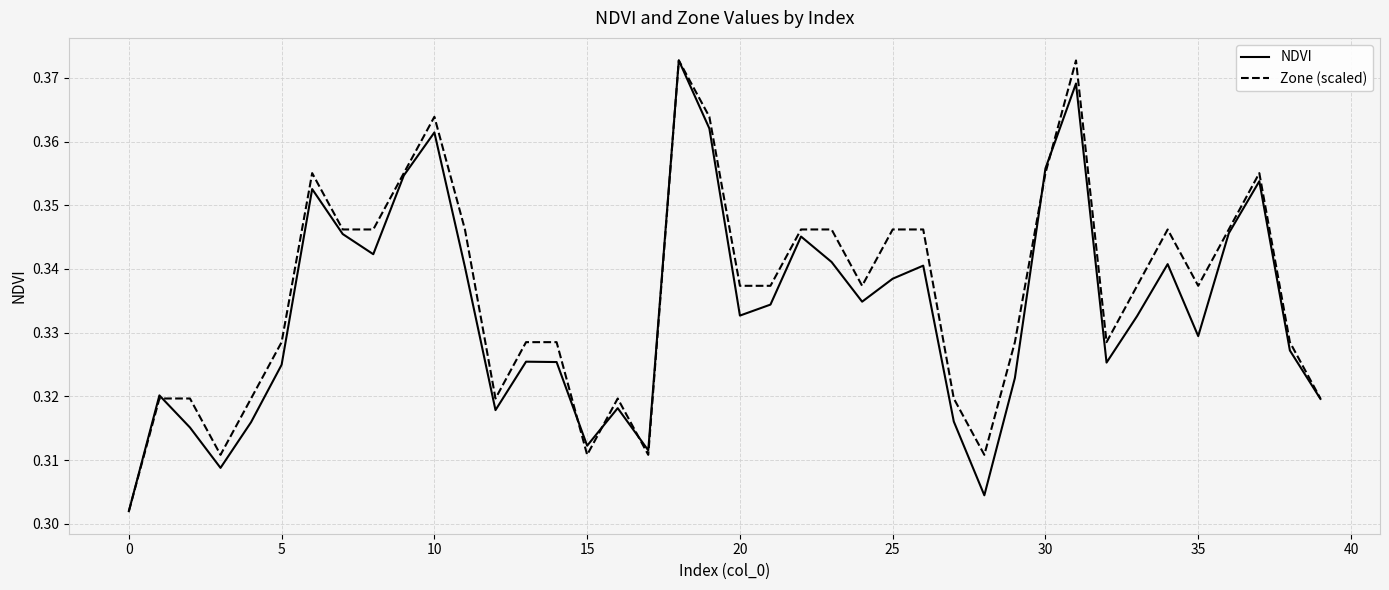

At which label does NDVI reach its peak?

18